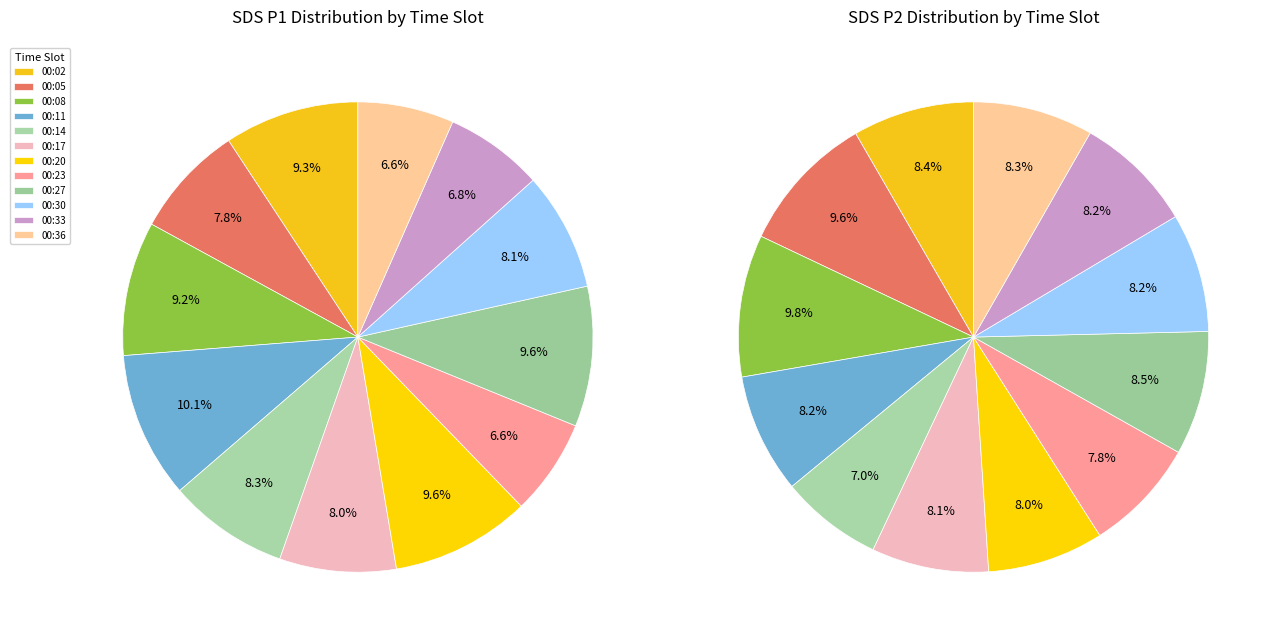

The 00:20 slice represents 22% of the pie. True or false?

False